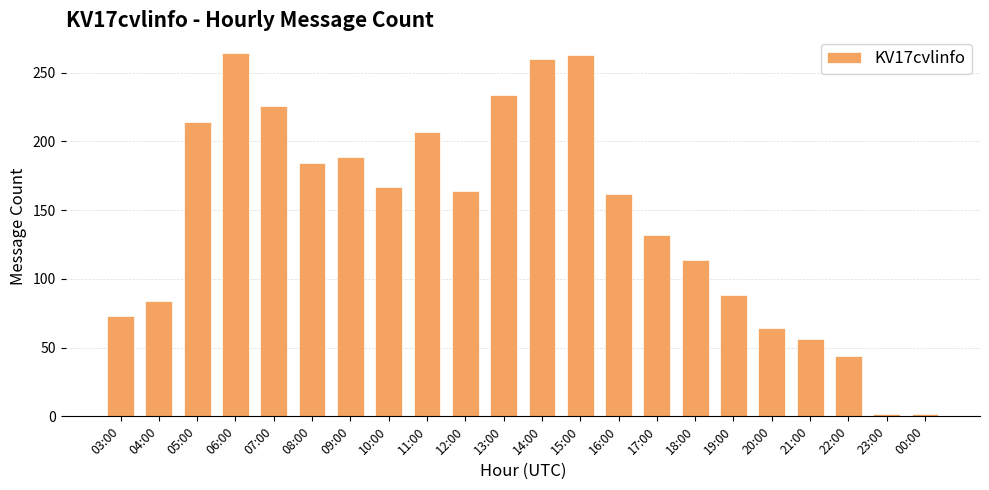

Between 18:00 and 12:00, which is larger?

12:00